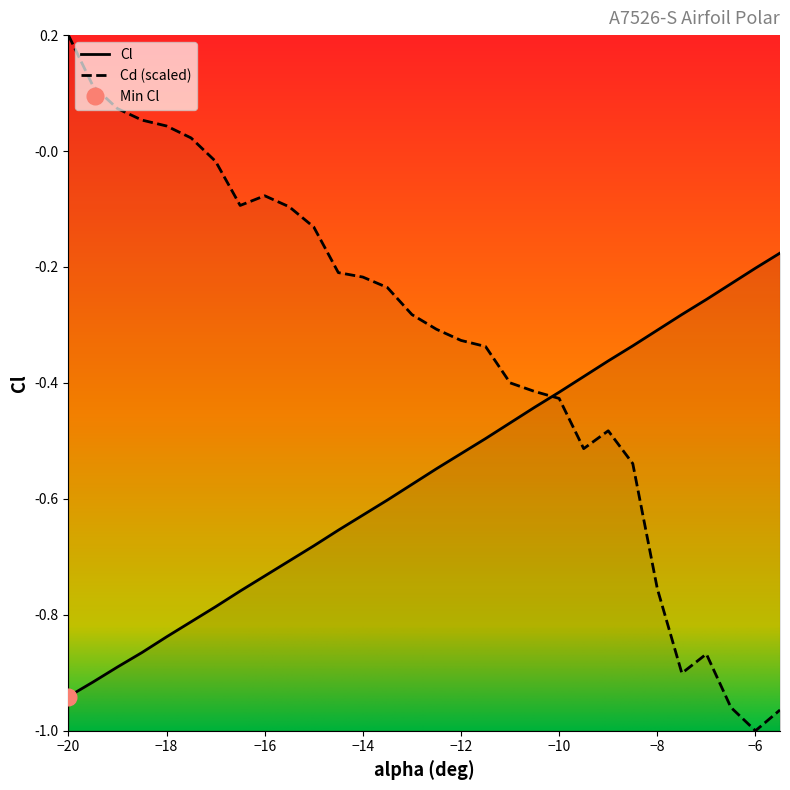

What is the difference between the maximum and second lowest values in the alpha series?

0.7